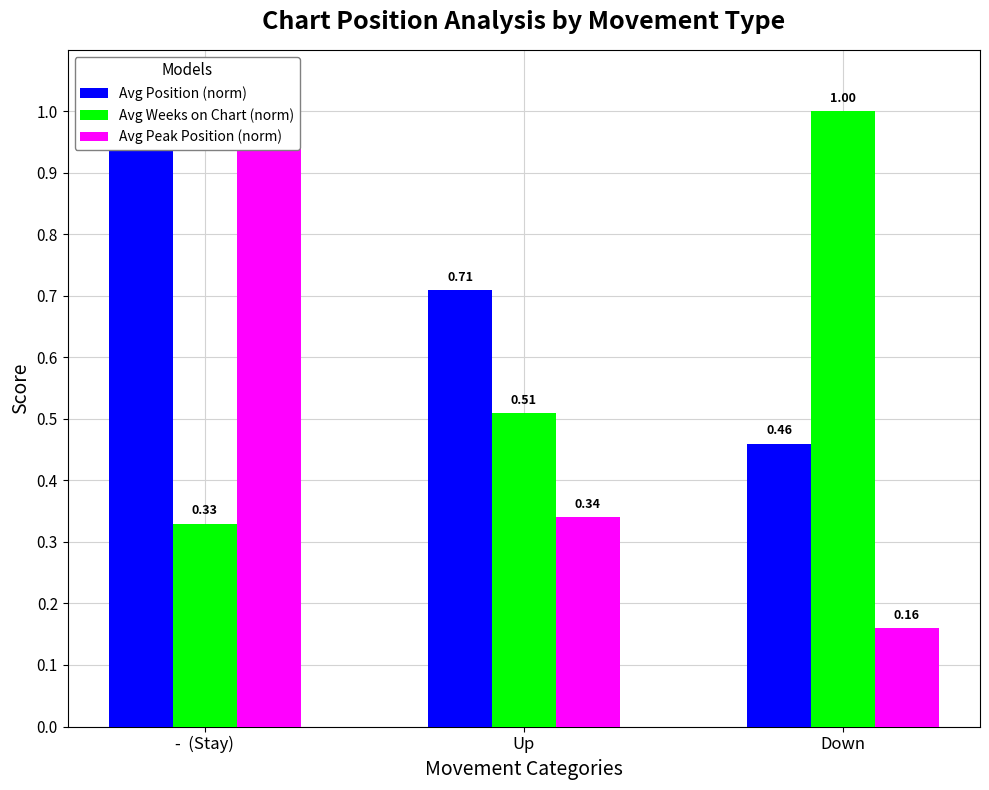

Is the value of Avg Position (norm) at Up greater than the value of Avg Peak Position (norm) at -  (Stay)?

No